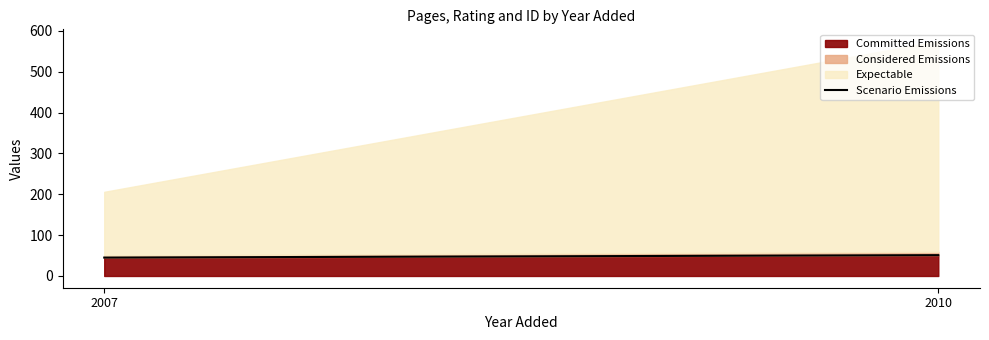

Reading left to right, what are all the values shown in this chart?

45	51